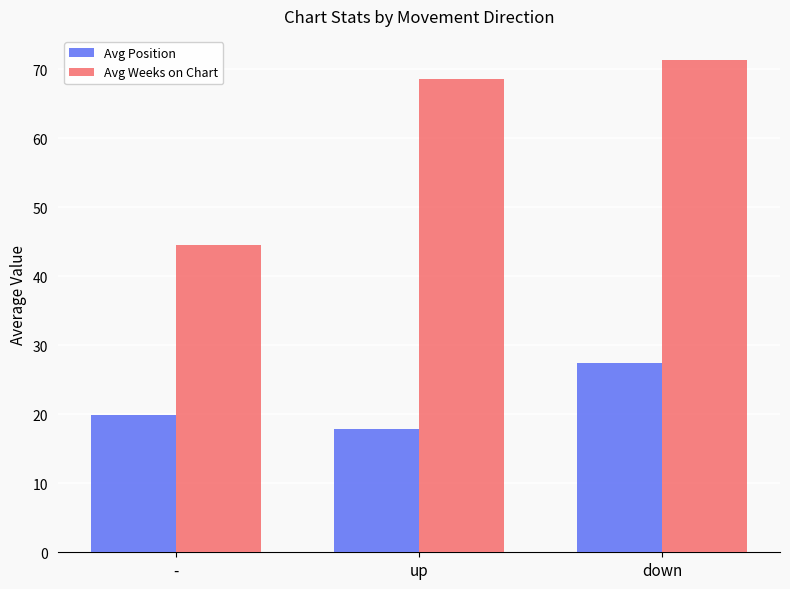

Which category has the highest value in the Avg Weeks on Chart series?

down